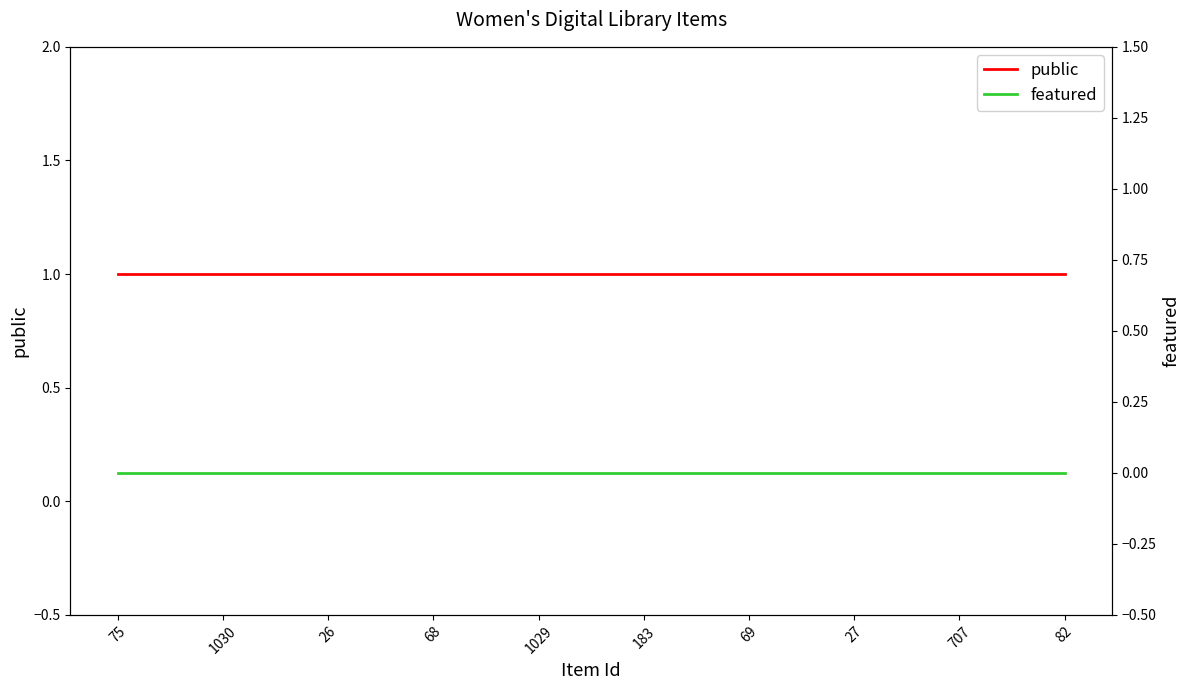

The value of public at 82 is 0. True or false?

False